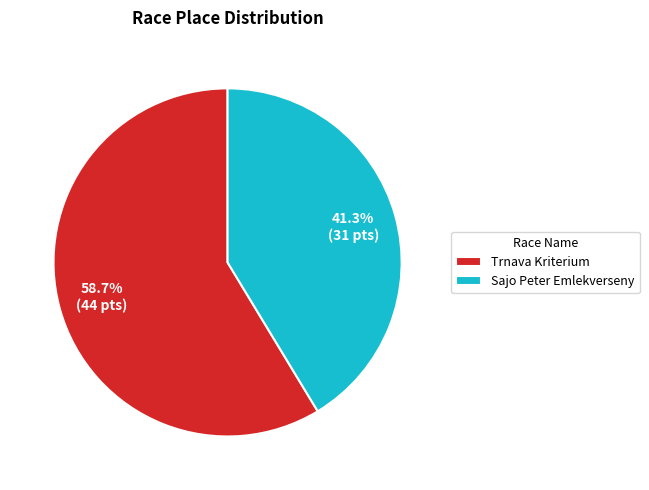

How many segments does this pie chart have?

2